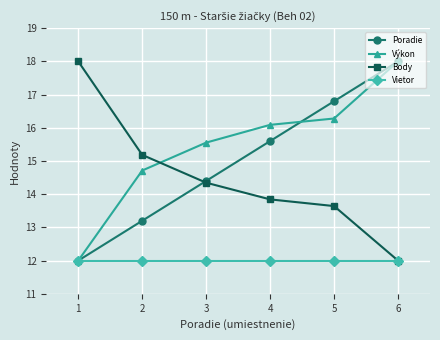

What is the maximum value for Vietor?

12.0